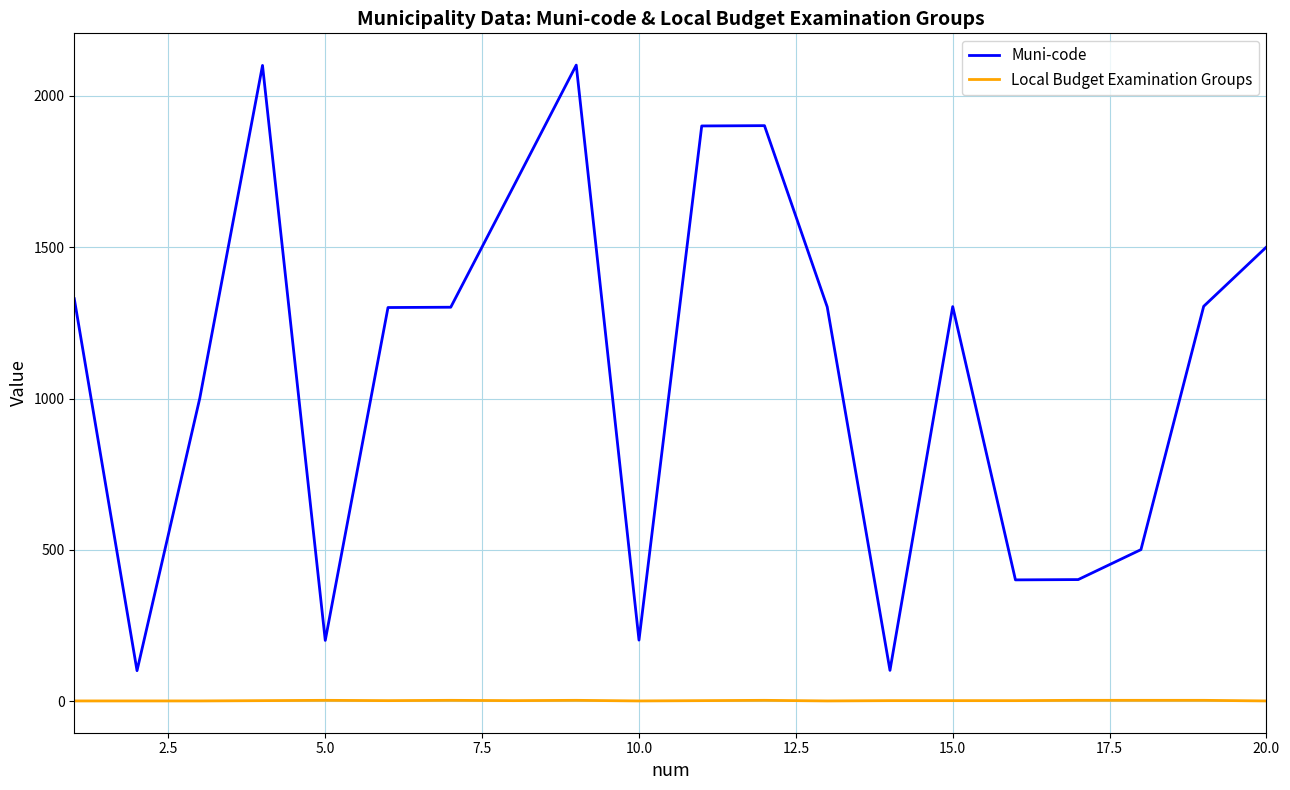

What is the difference between the maximum and minimum values in the Muni-code series?

2001